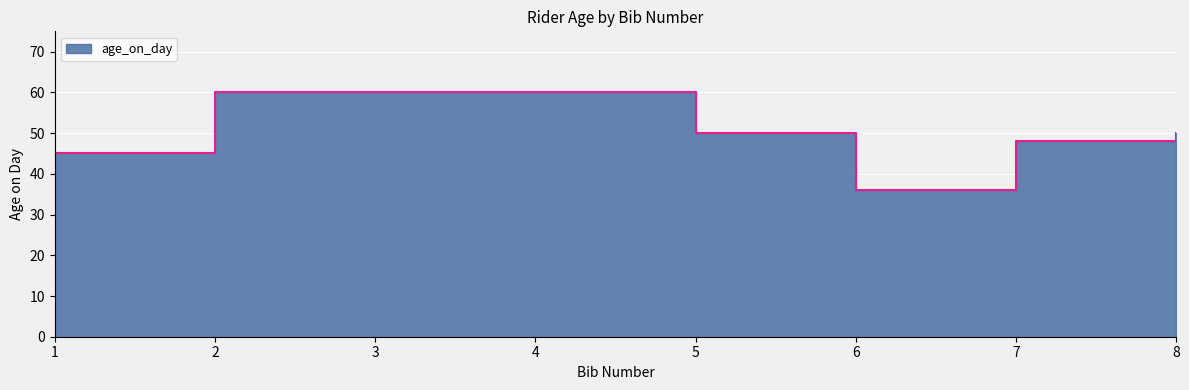

What is the ratio of the value at 6 to the value at 3?

0.6